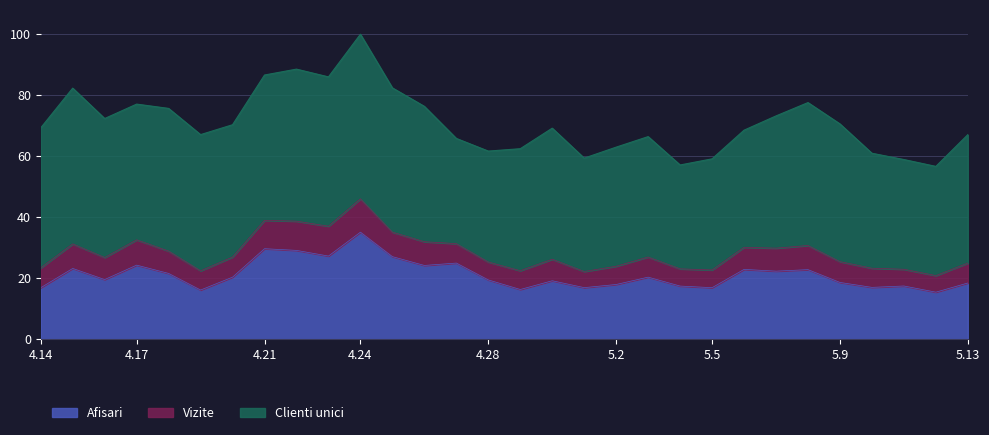

Where is the first local maximum for Vizite?

2024.4.15